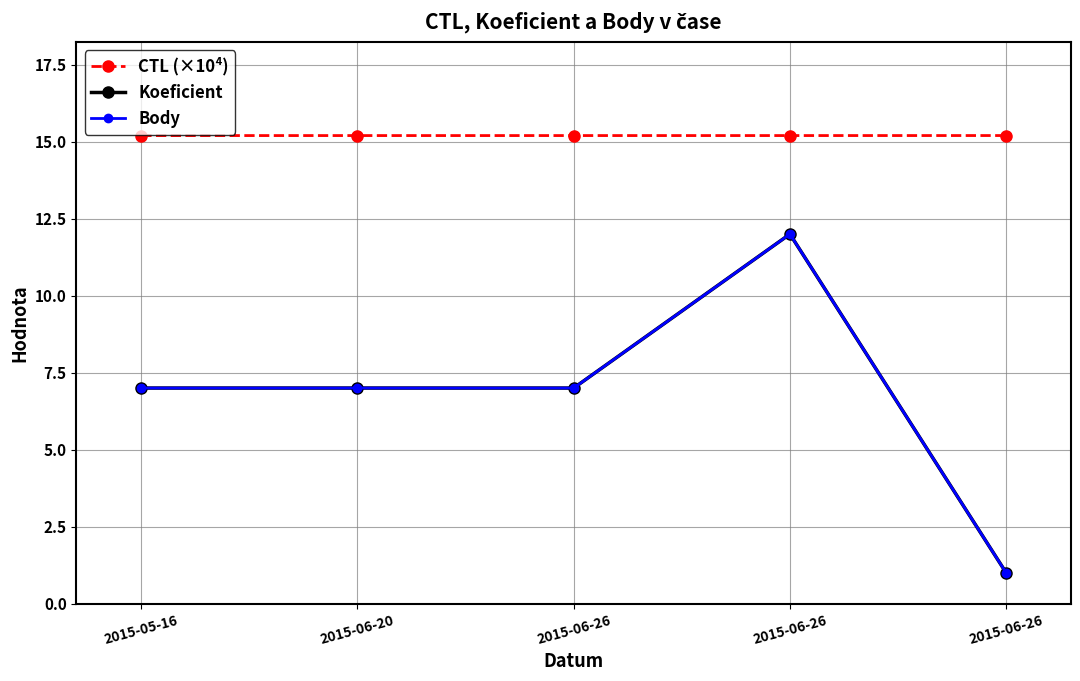

True or false: CTL (×10⁴) and Body cross at least once.

False